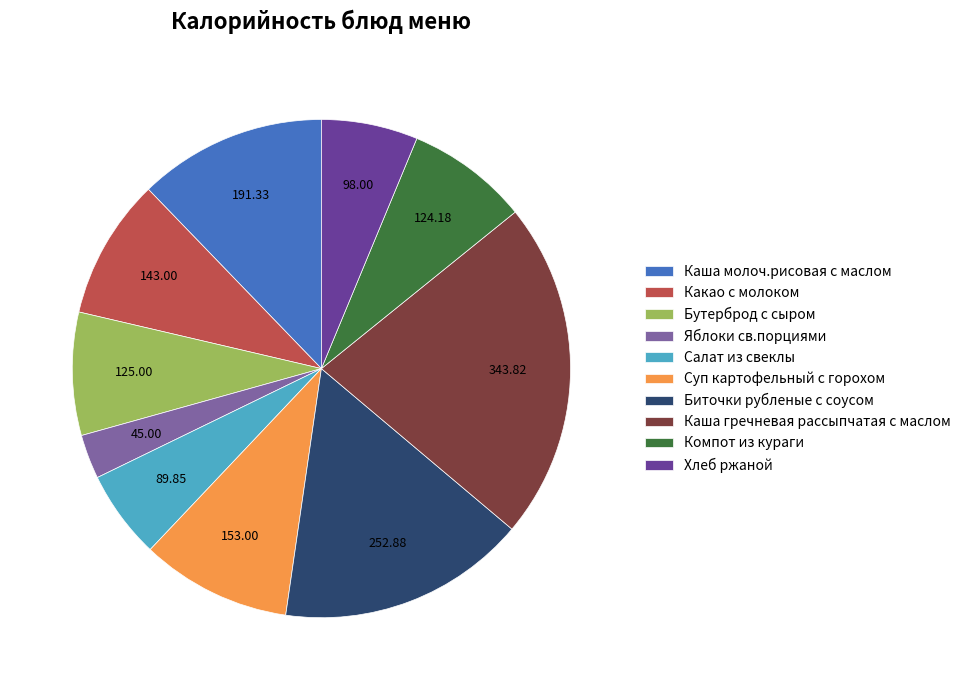

Does any single category account for the majority?

No